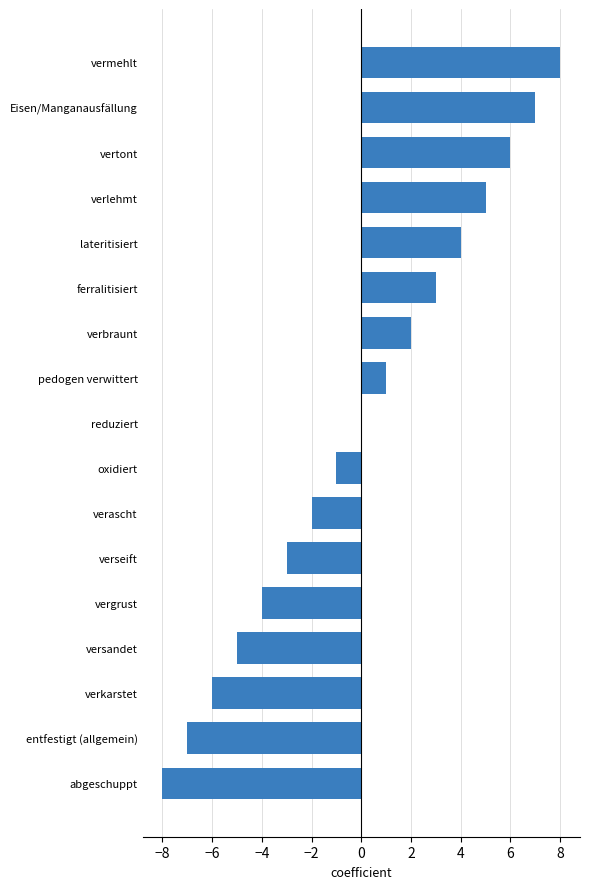

What is the sum of the values at vertont and verseift?

3